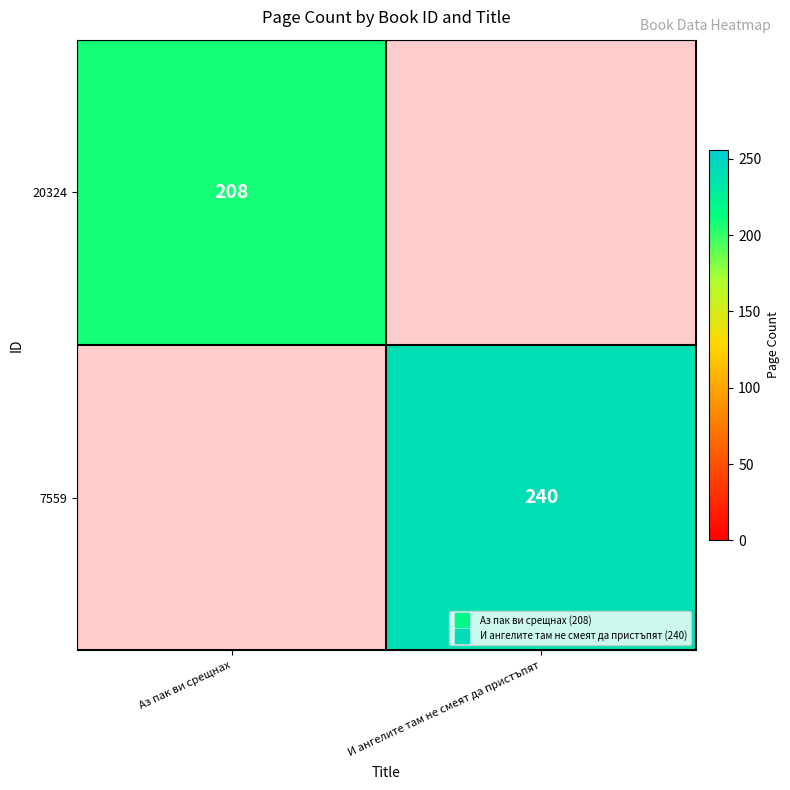

Which category has the highest value across all series?

И ангелите там не смеят да пристъпят